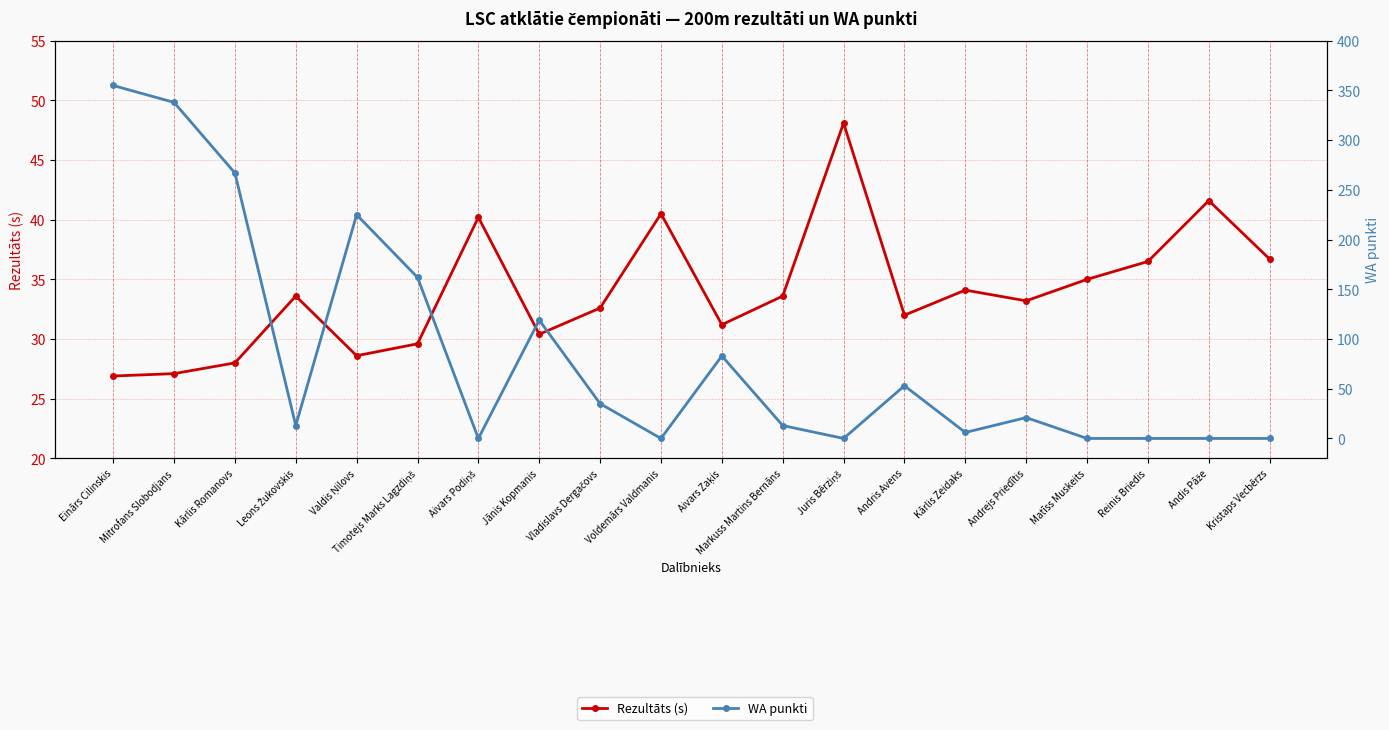

Read the WA punkti value at Mitrofans Slobodjans.

338.0